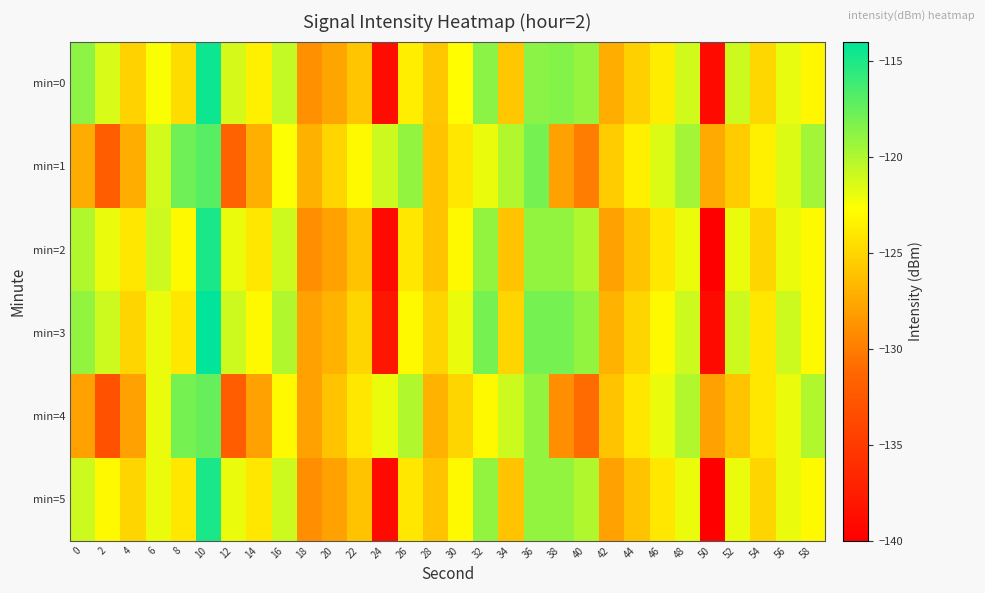

At which category is the sum across all series the highest?

10